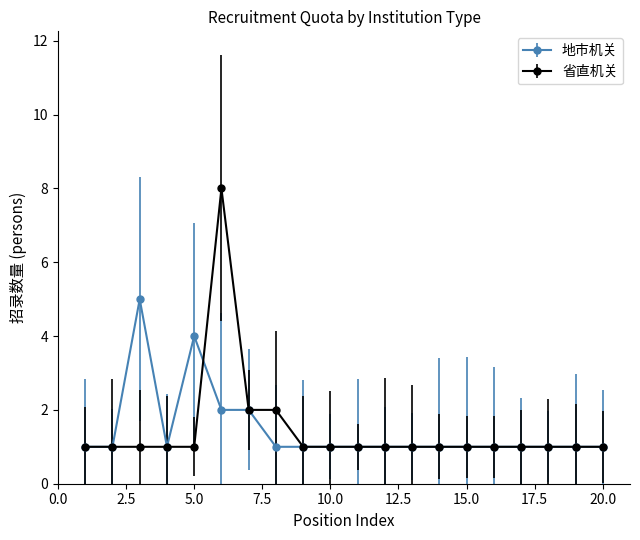

List the series in order of their peak value, highest first.

省直机关, 地市机关